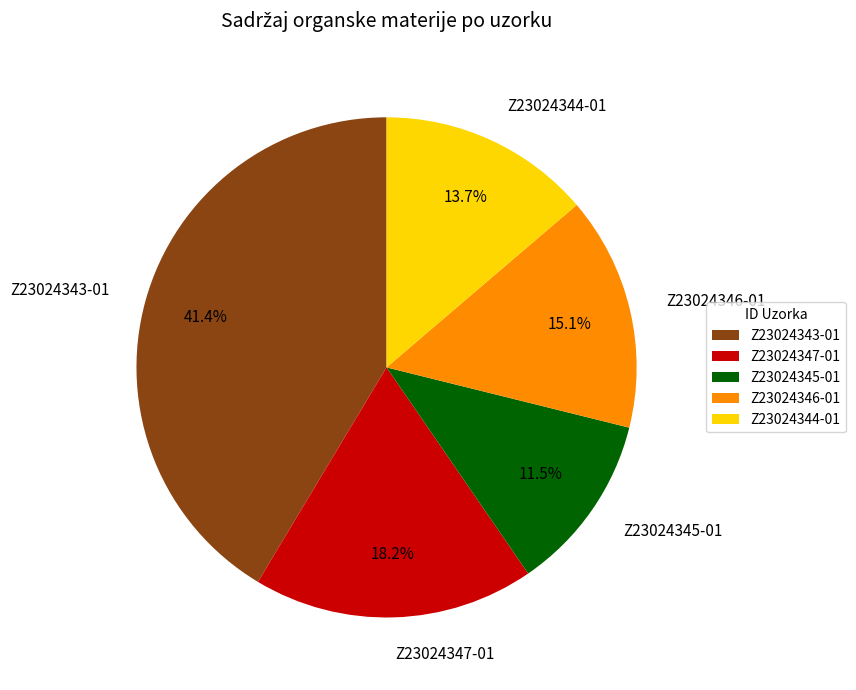

How many segments does this pie chart have?

5